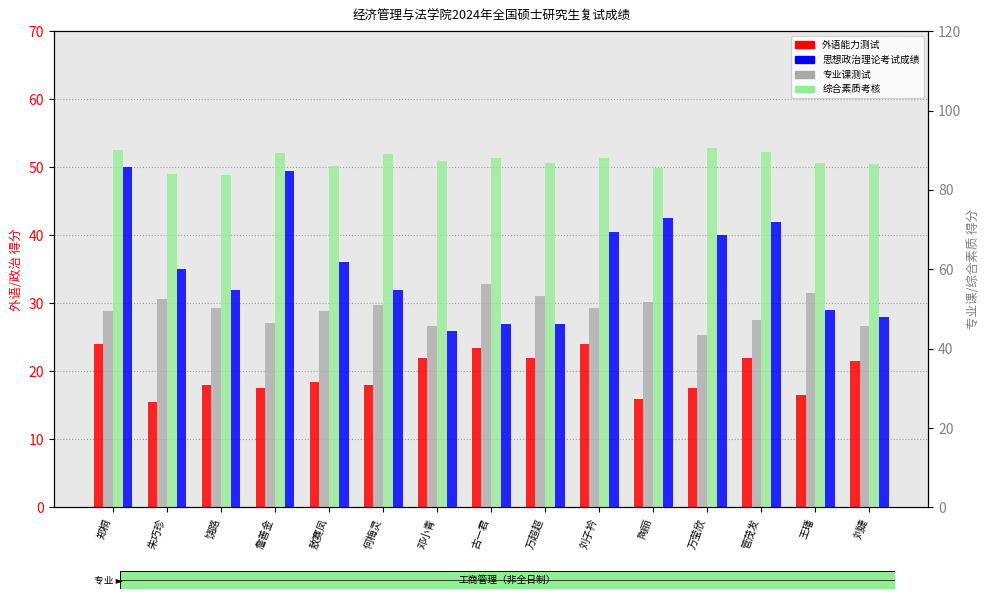

At which category is the sum across all series the highest?

郑桐